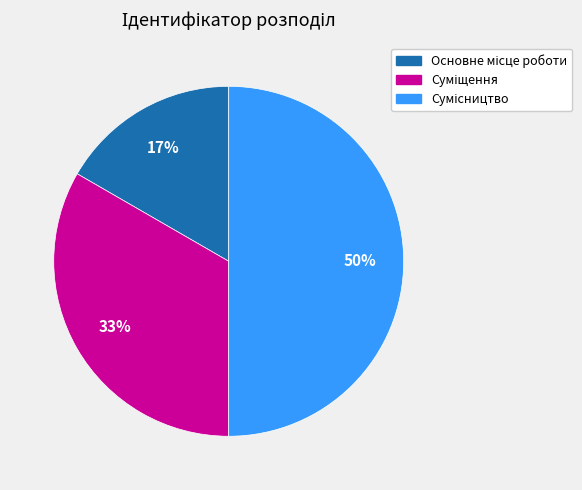

To the nearest percent, what is the difference between the largest and smallest slice percentages?

33%